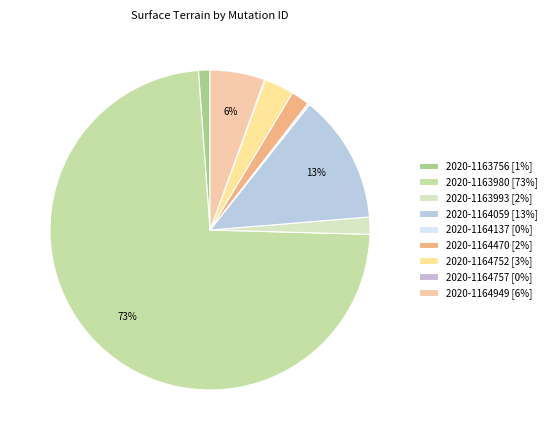

How much of the chart is everything except 2020-1163980?

26.6%